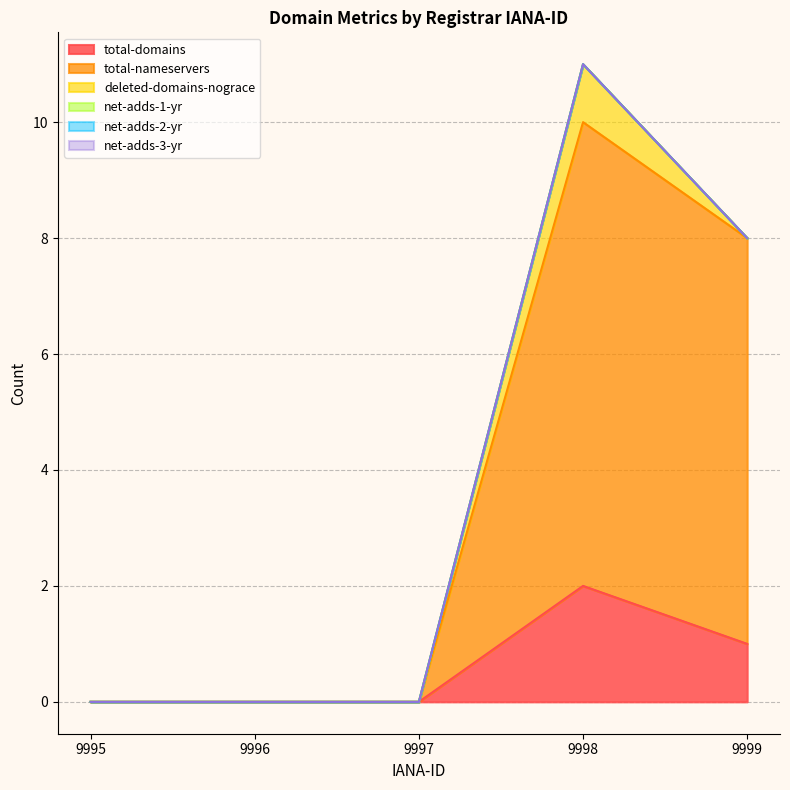

Count the number of data series in this chart.

6